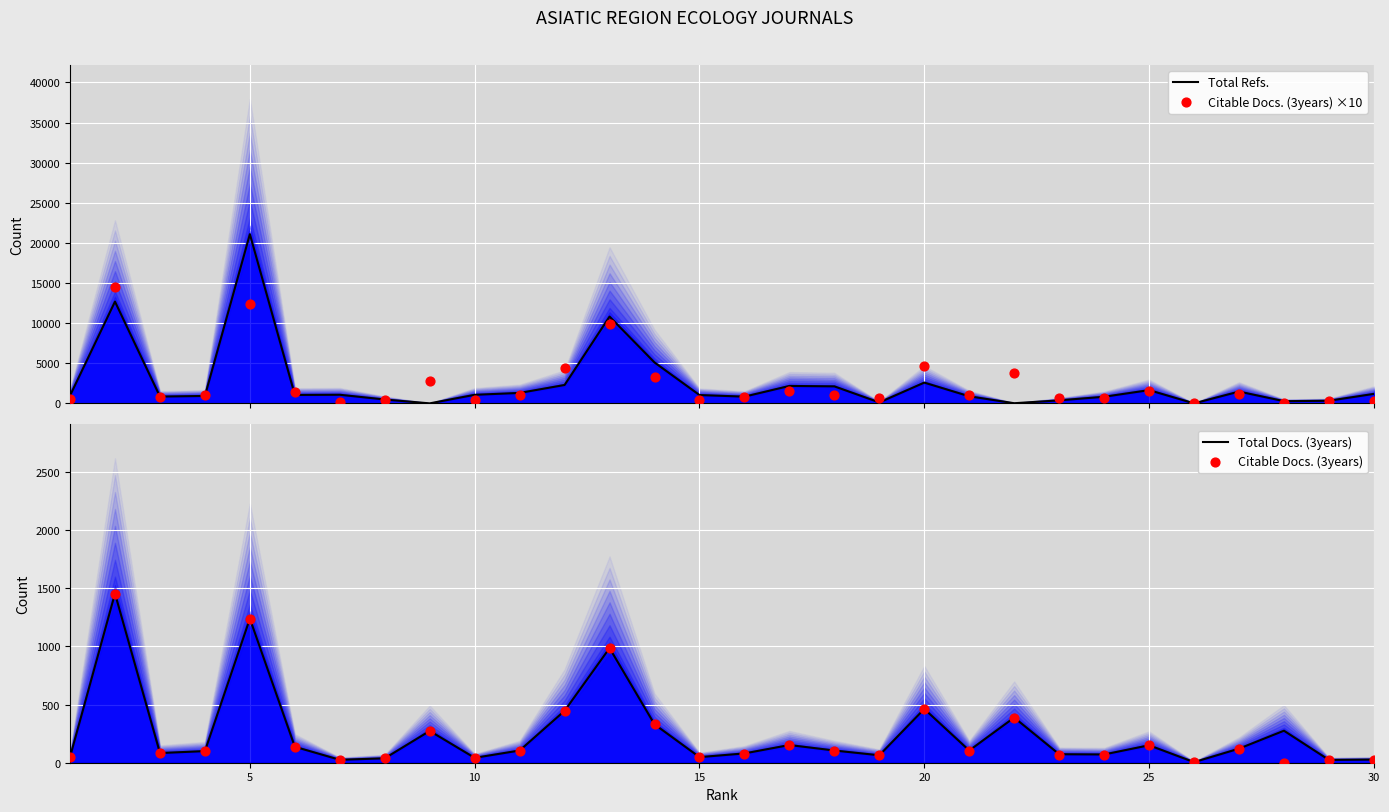

Which series contains the highest Y value?

Total Refs.